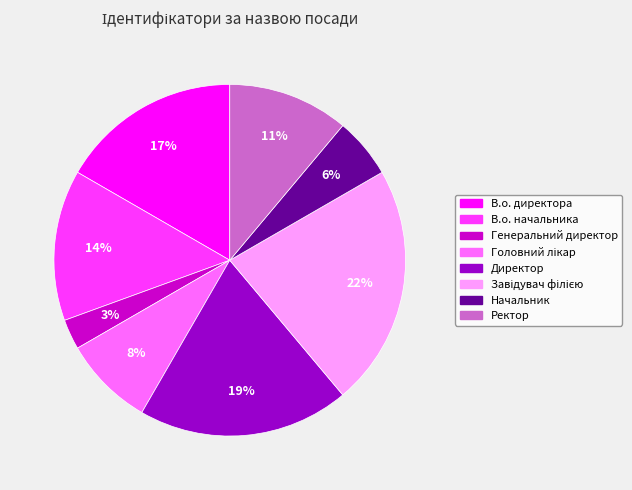

To the nearest percent, what is the difference between the largest and smallest slice percentages?

19%